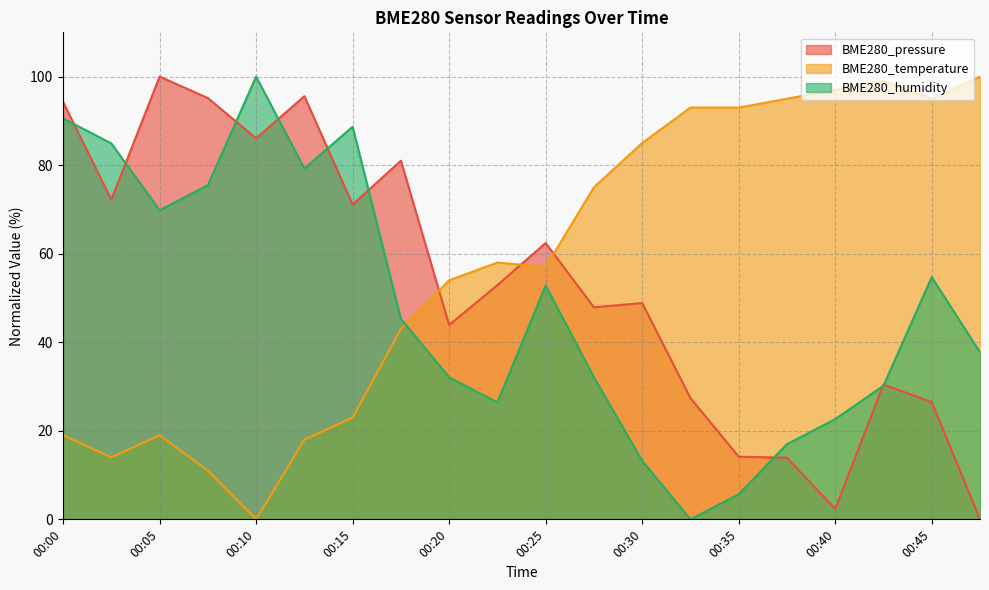

Which series has the largest total across all categories?

BME280_temperature